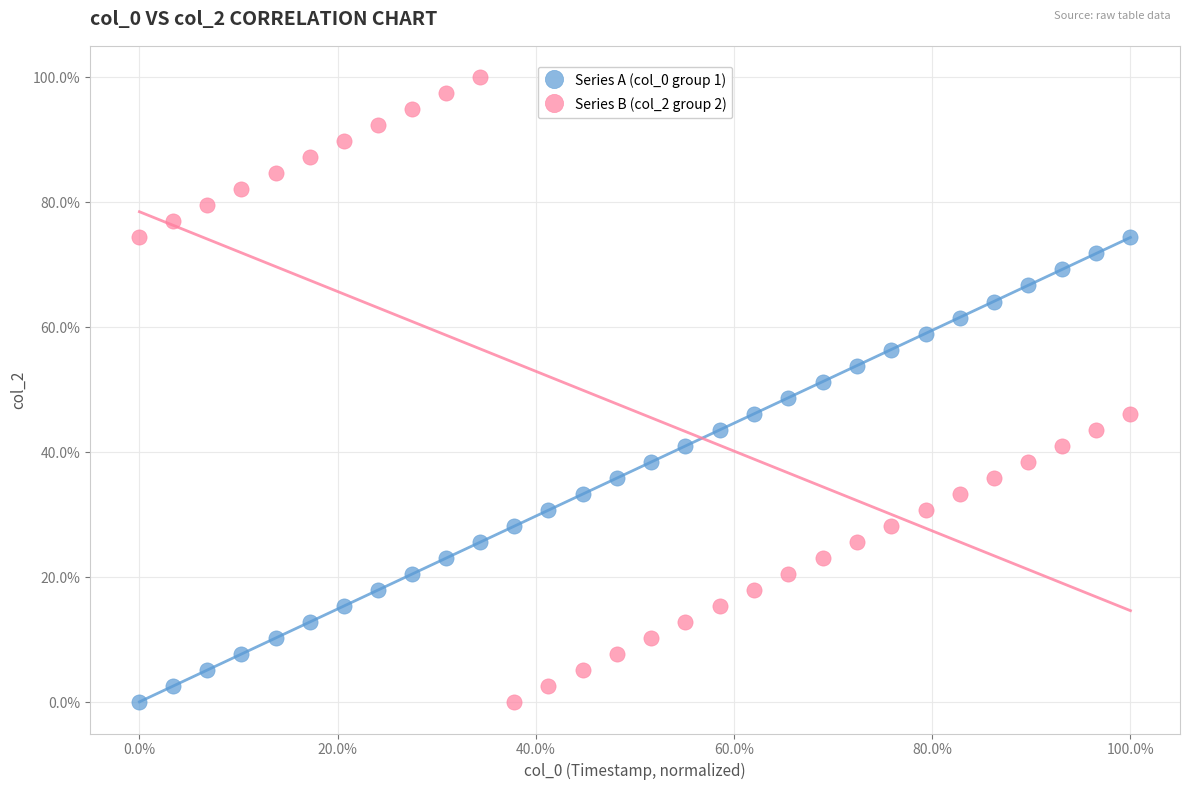

Which series contains the highest Y value?

Series B (col_2 group 2)